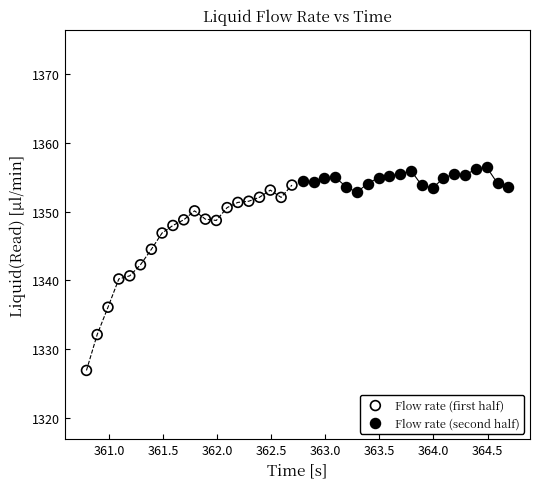

Which series contains the lowest Y value?

Flow rate (first half)